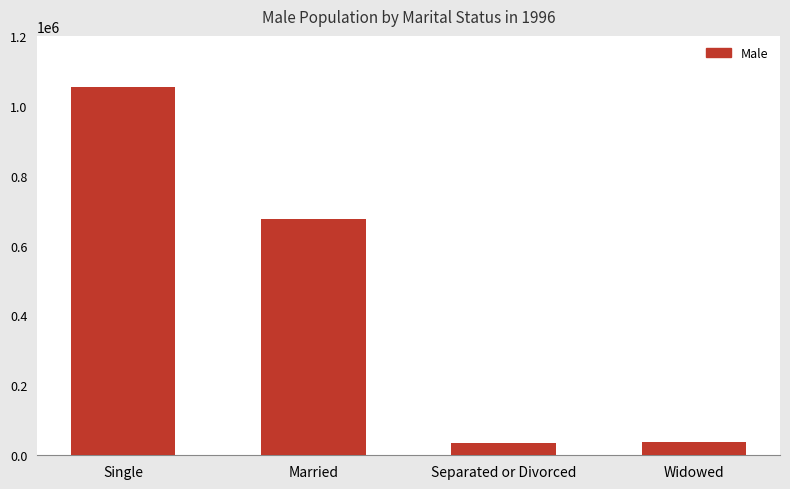

Does the chart contain any negative values?

No